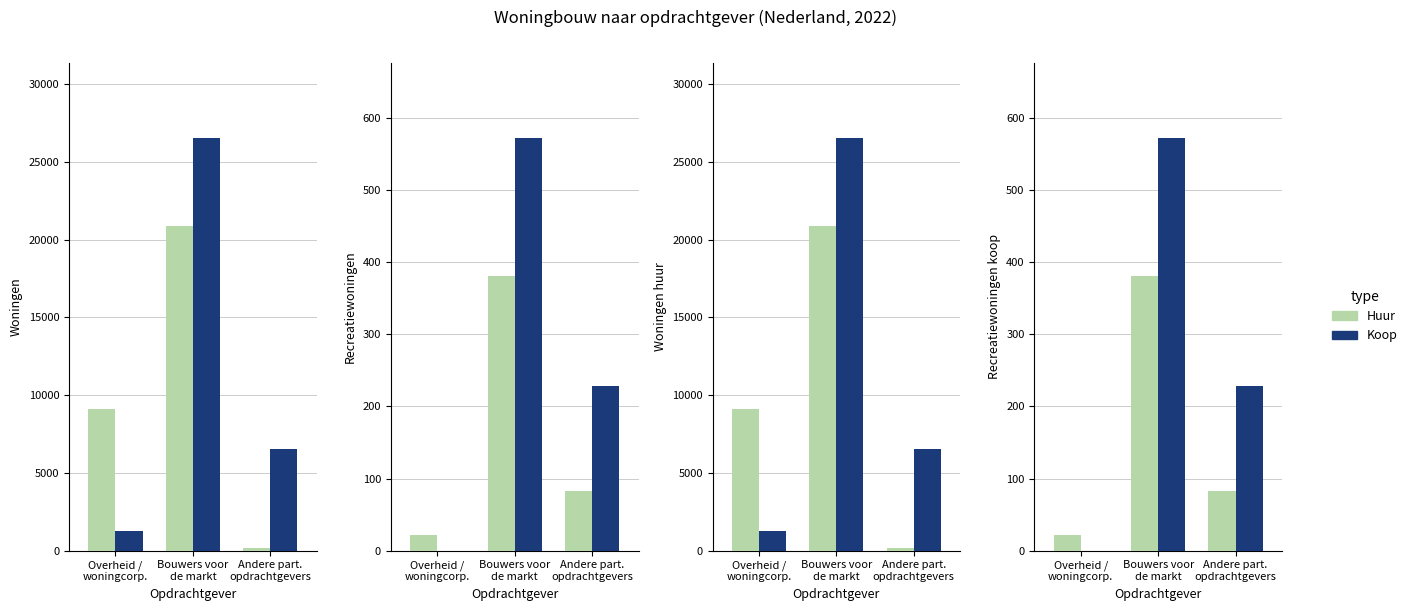

What is the value of the Huur bar at the 2nd from the left?

381